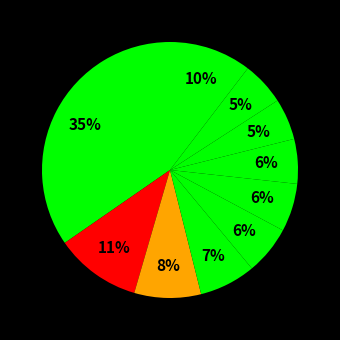

How many segments does this pie chart have?

10